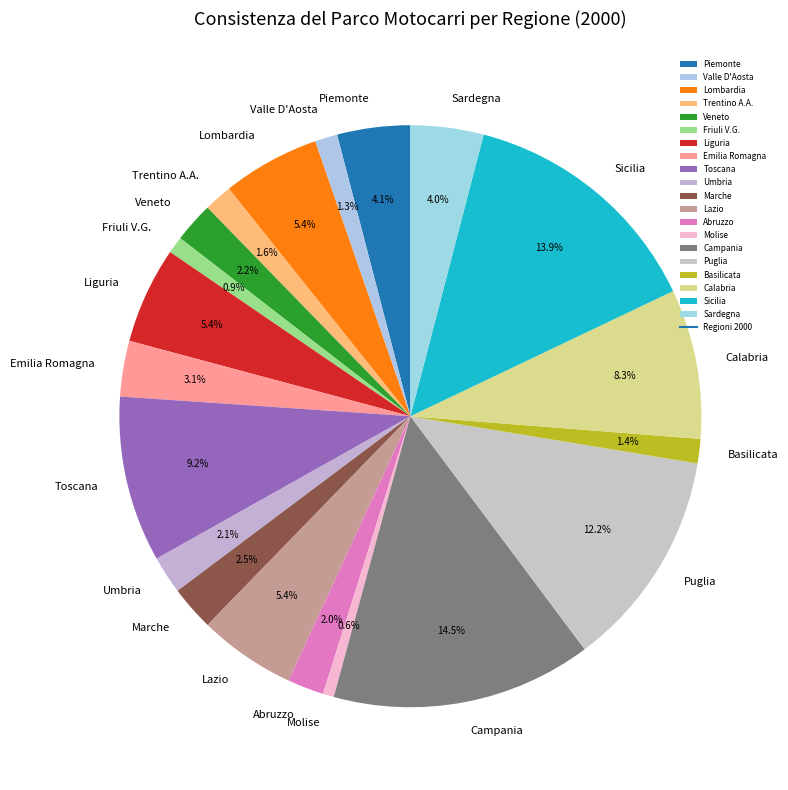

To the nearest percent, what is the combined percentage of Calabria and Umbria?

10%